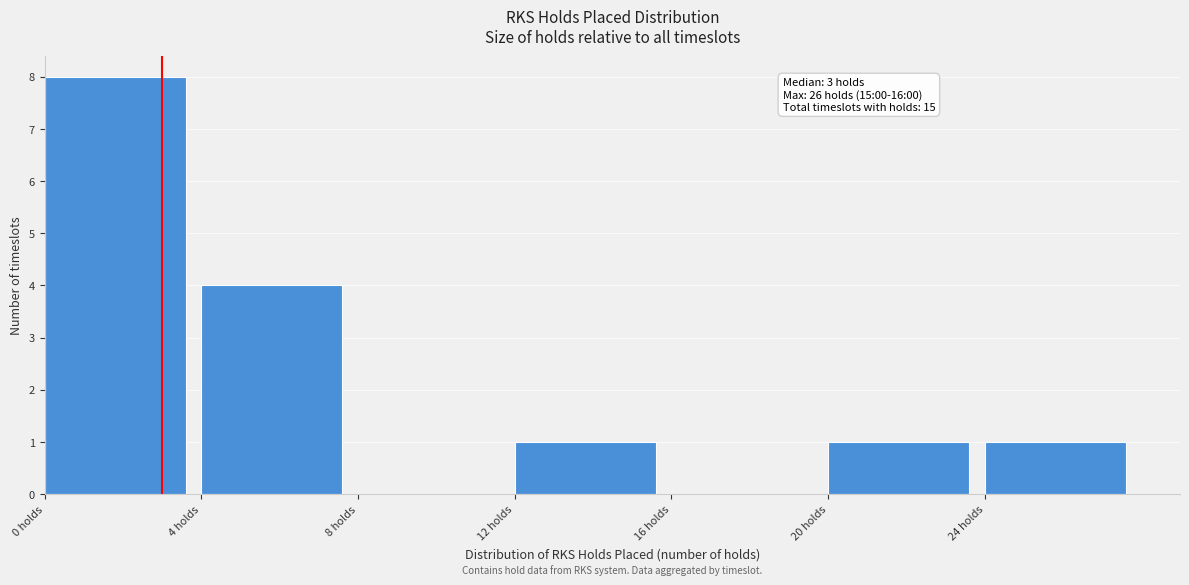

Which range on the x-axis has the tallest bar?

0 to 4